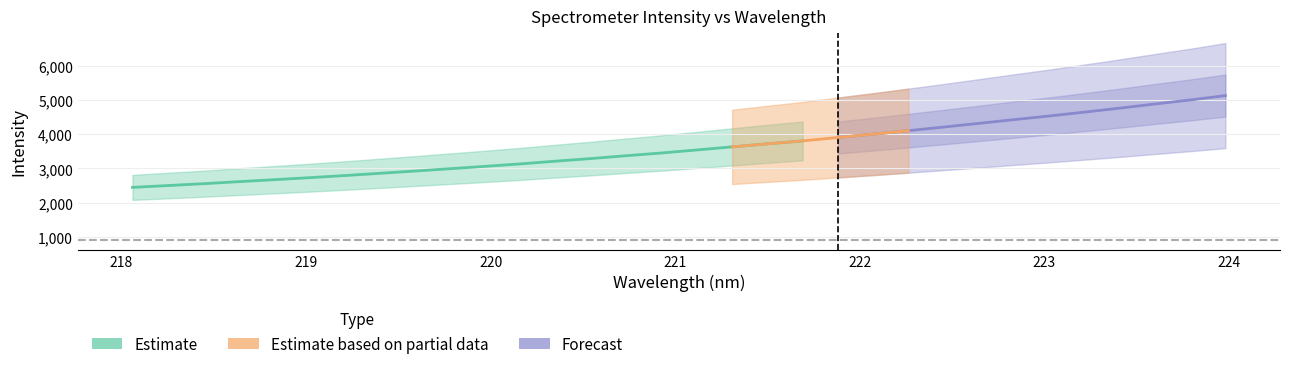

Is it true that the value at 3 is 2612.1?

True